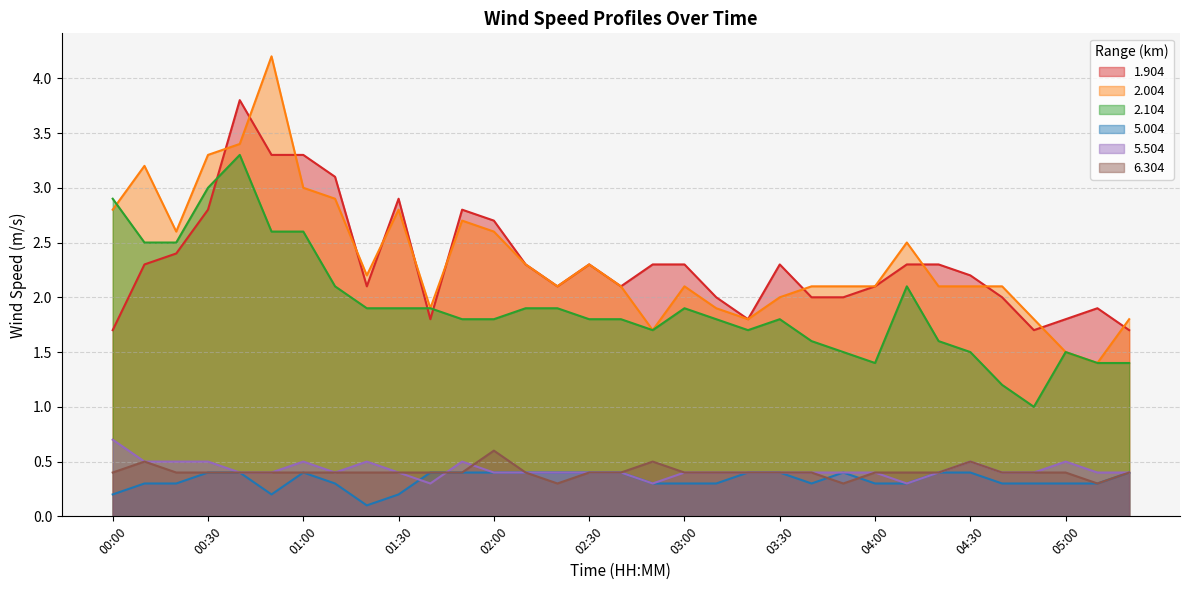

Which category has the highest value in the 5.504 series?

00:00